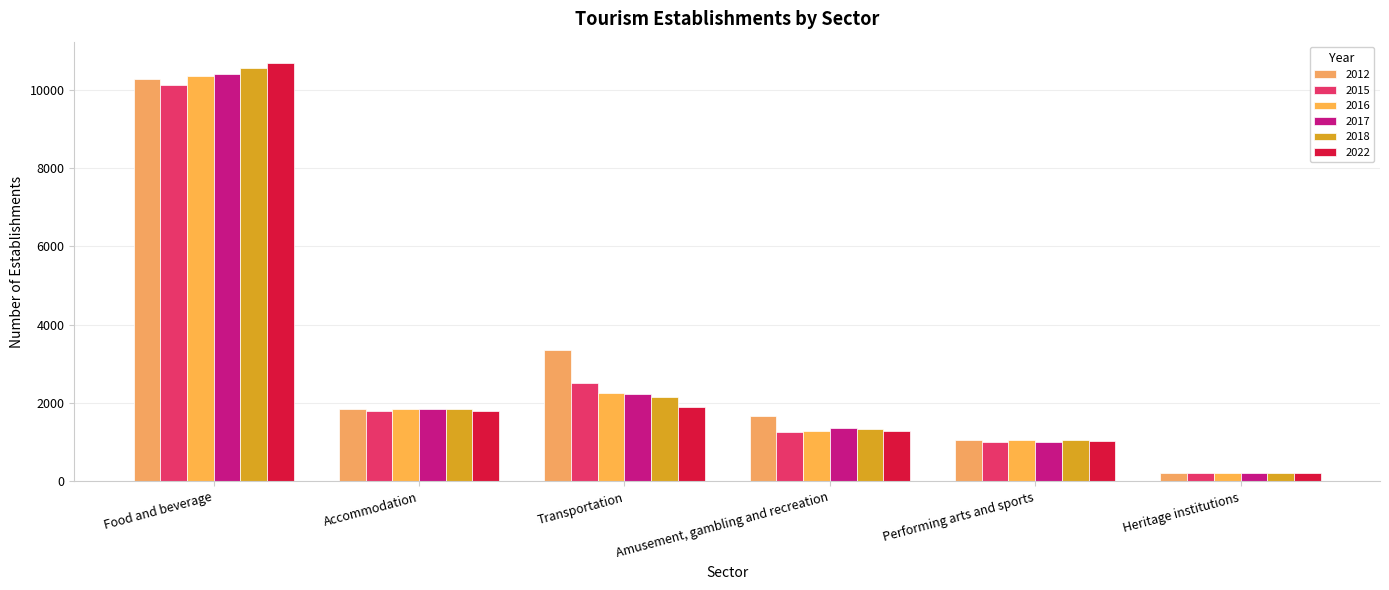

What is the difference between the maximum and minimum values in the 2018 series?

10353